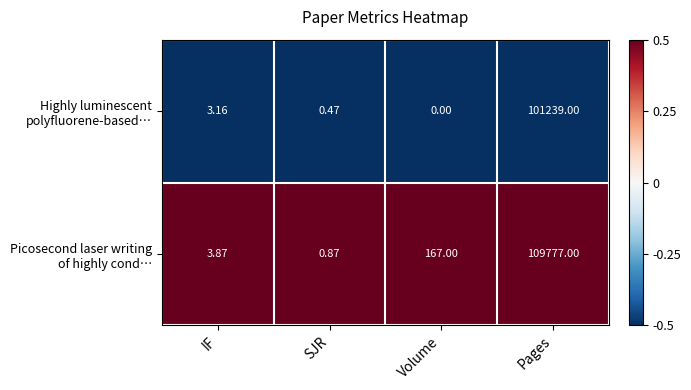

At which category is the sum across all series the highest?

Pages